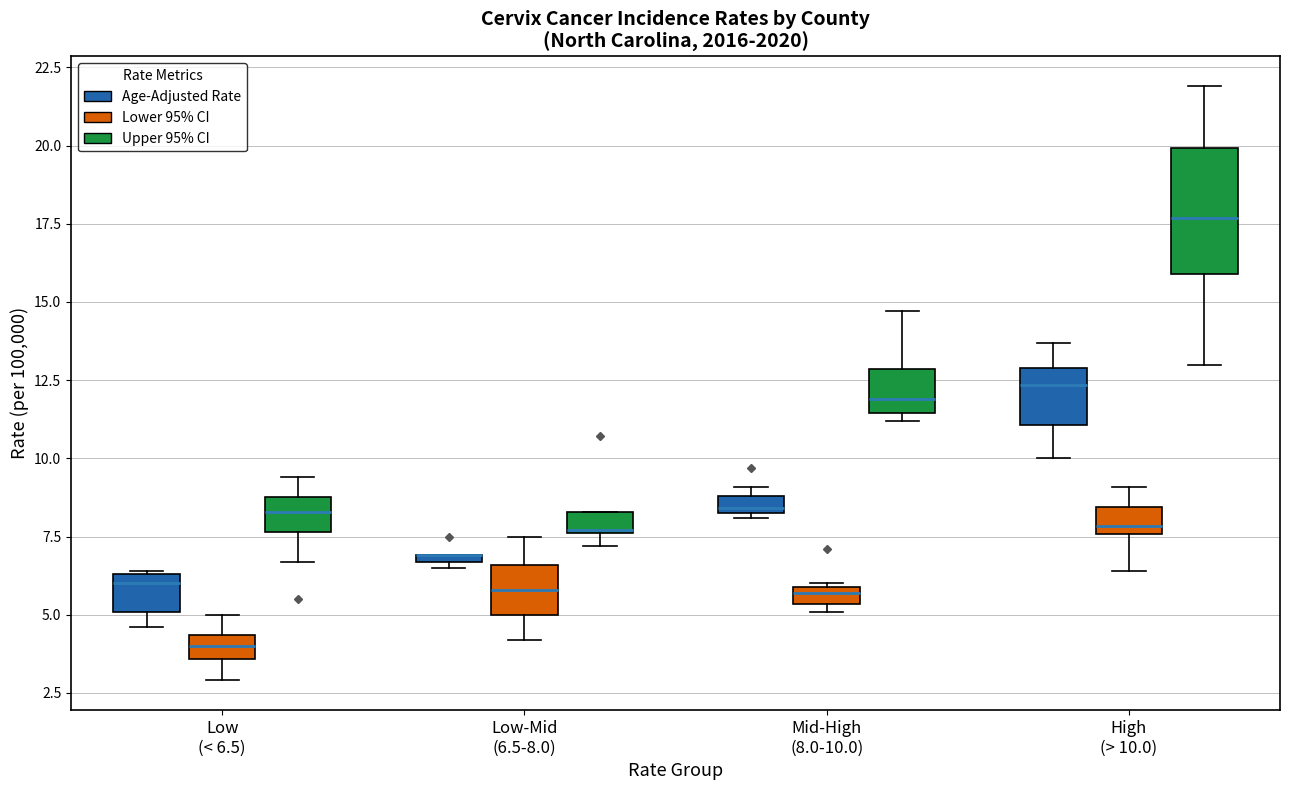

Comparing the boxes themselves (not the whiskers), which one is the tallest?

High (> 10.0) (Upper 95% CI)